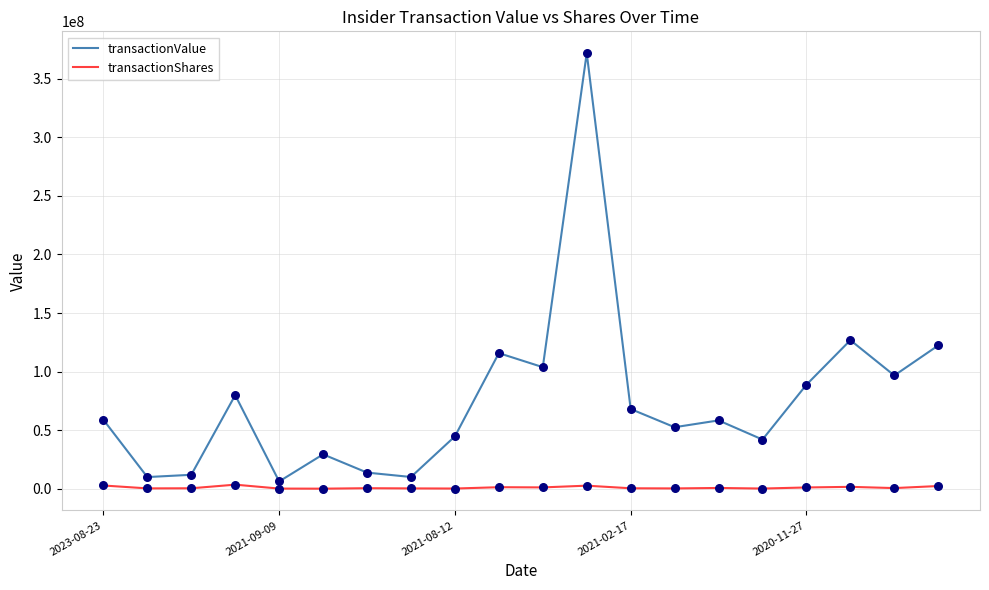

Which series has the largest range (max minus min)?

transactionValue